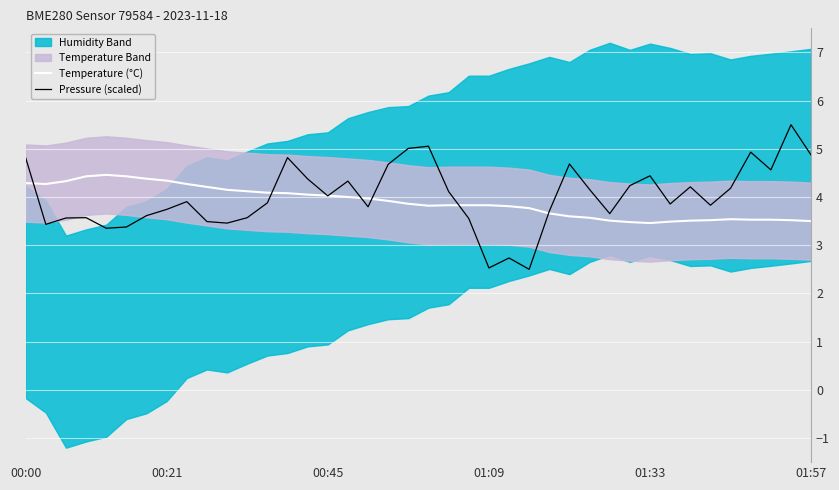

Is it true that Temperature (°C) equals 2.1 at 00:21?

False